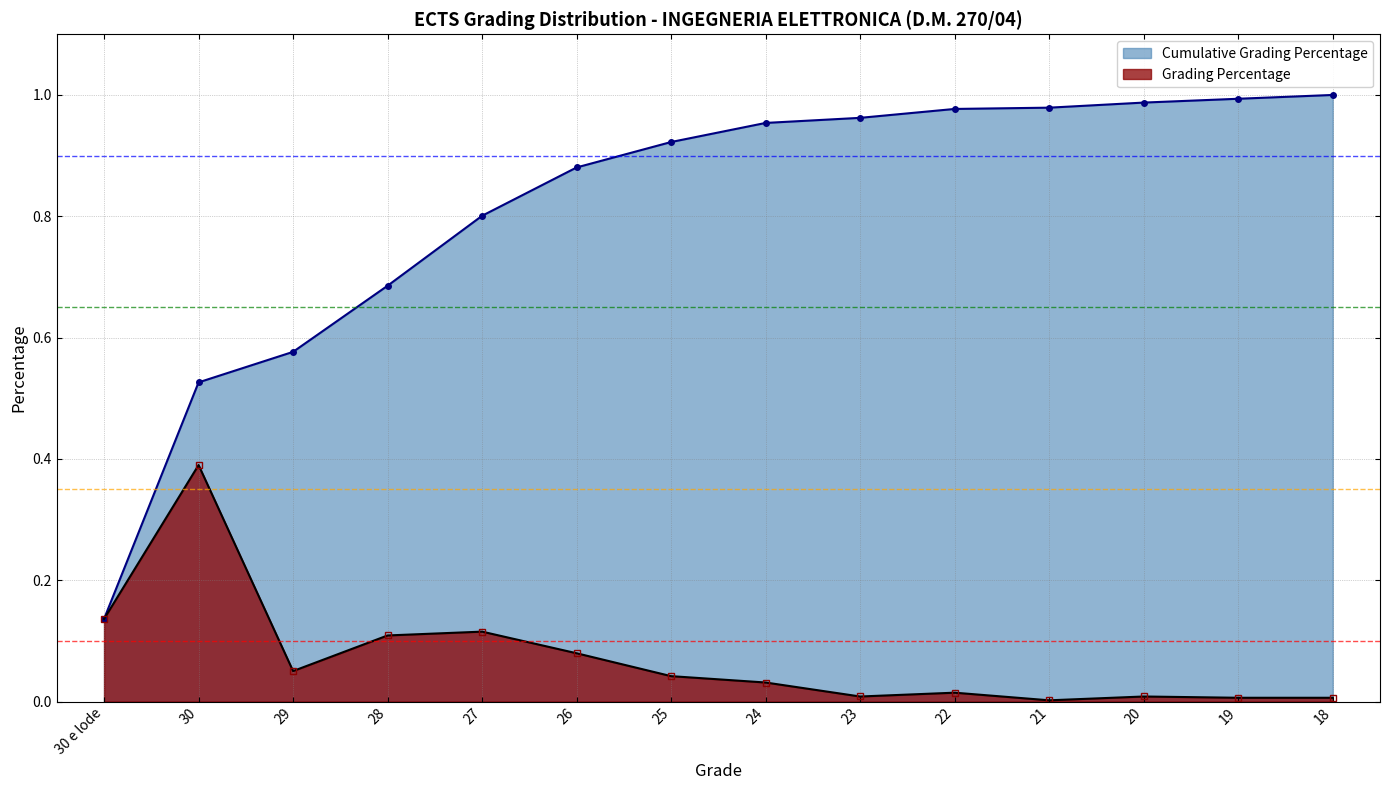

What is the label of the 10th point from the right?

27